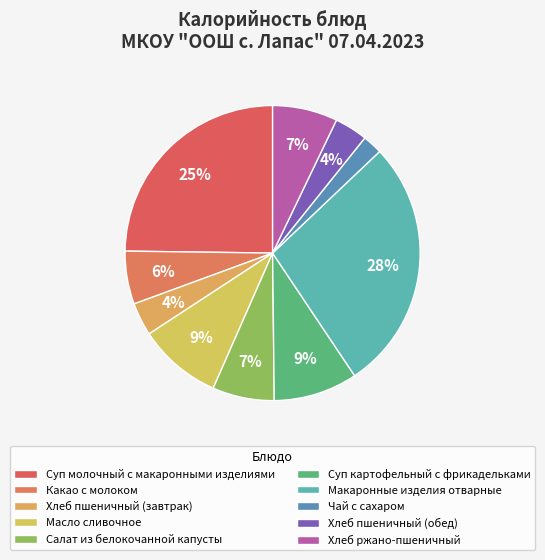

Is there a majority slice in this chart?

No